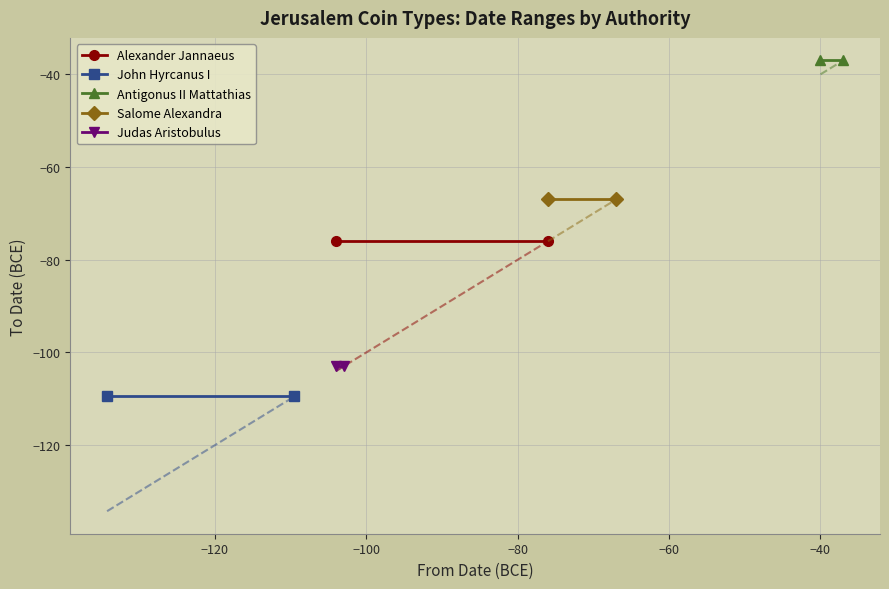

Is the value of Salome Alexandra at −120 greater than the value of Alexander Jannaeus at −140?

Yes